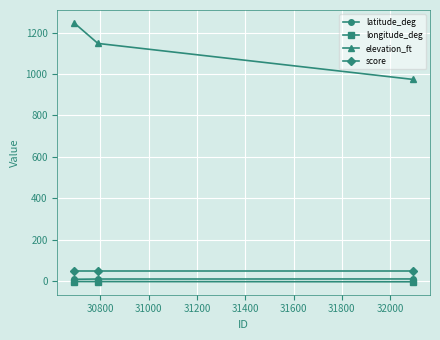

What is the maximum value for elevation_ft?

1247.0